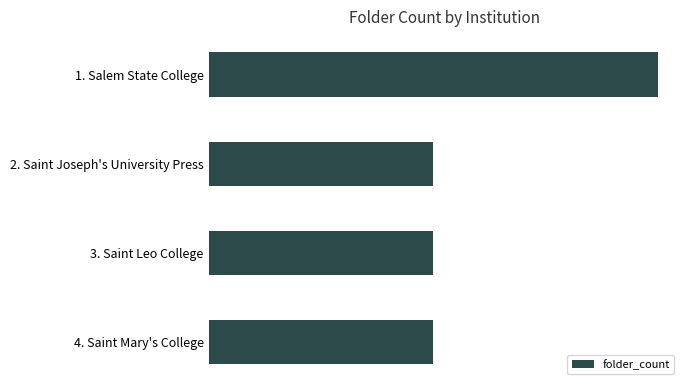

Are the bars horizontal?

Yes